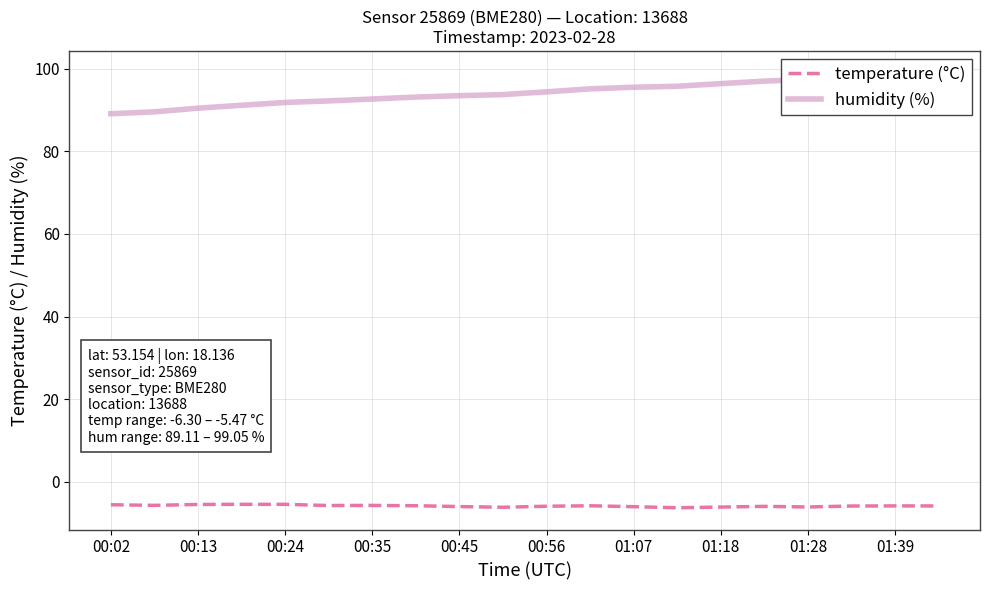

Is this an area chart (filled region under the line)?

No